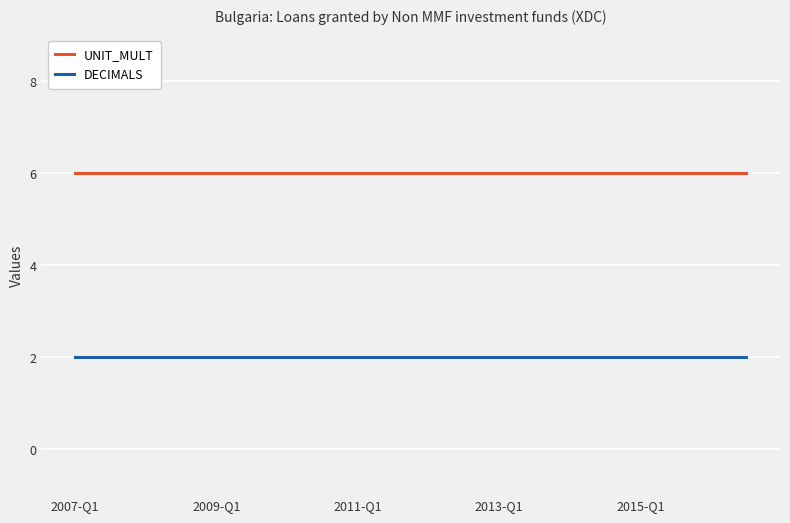

What is the greatest value displayed?

6